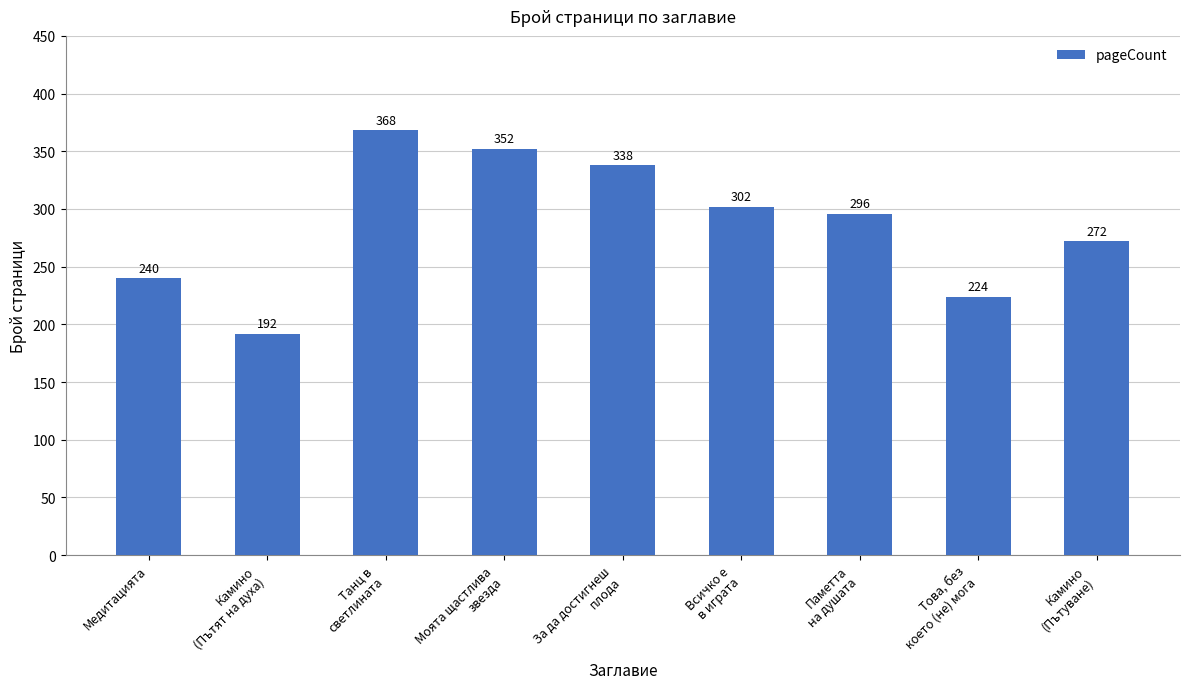

Approximately how many times larger is the value at Моята щастлива
звезда compared to За да достигнеш
плода?

1.0